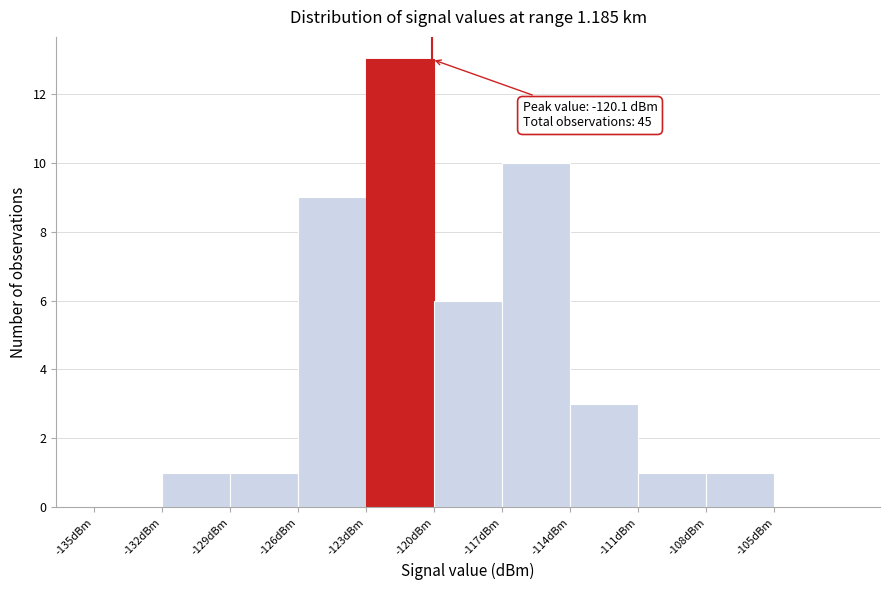

Over which range of the x-axis is the bar tallest?

-123 to -120